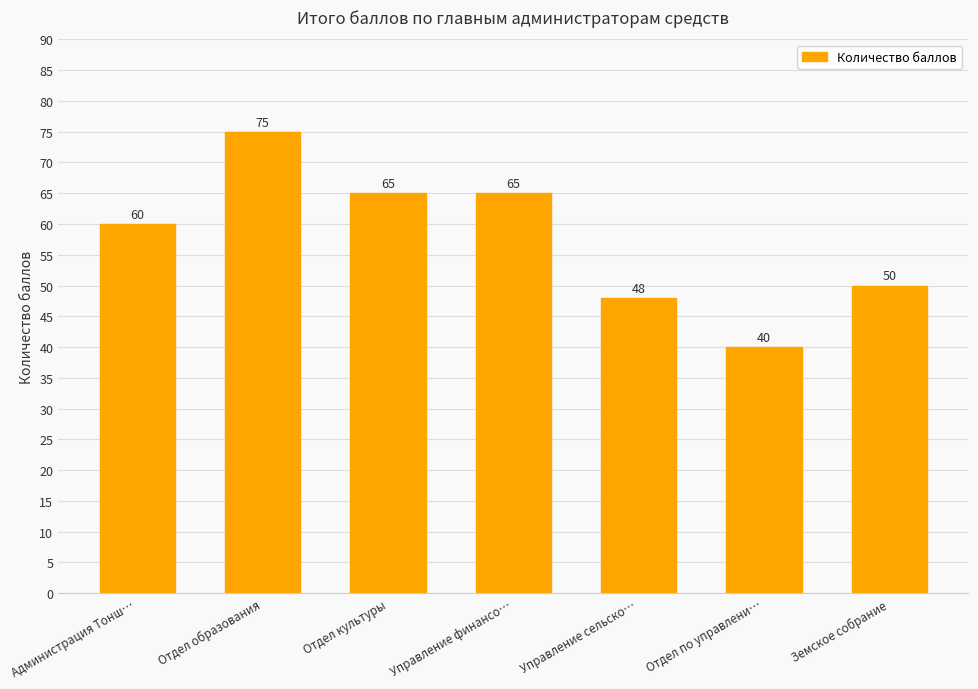

What is the difference between the second highest and second lowest values?

17